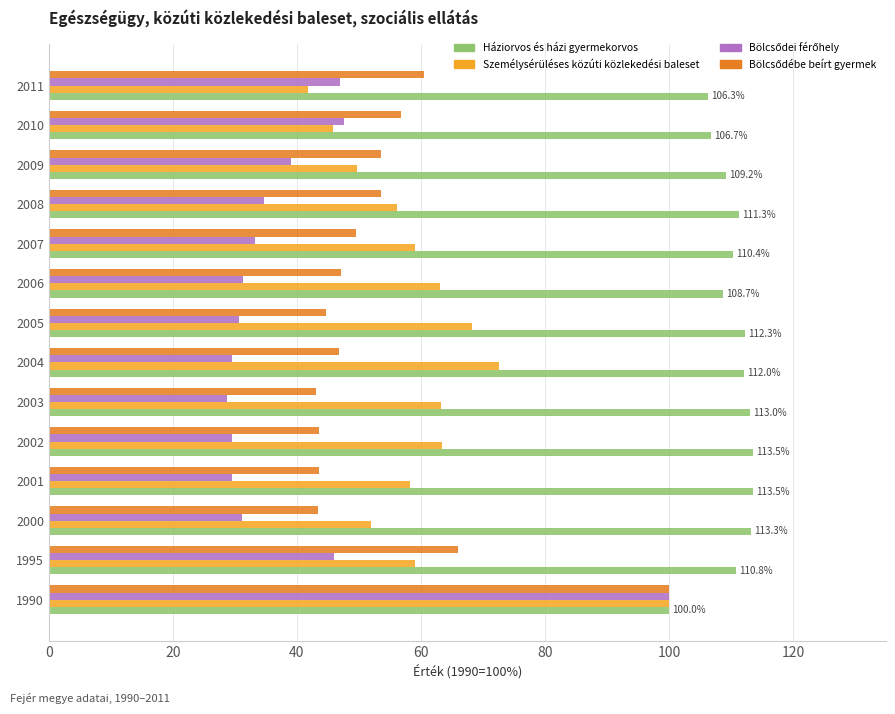

The value of Személysérüléses közúti közlekedési baleset at 2003 is 92.5. True or false?

False